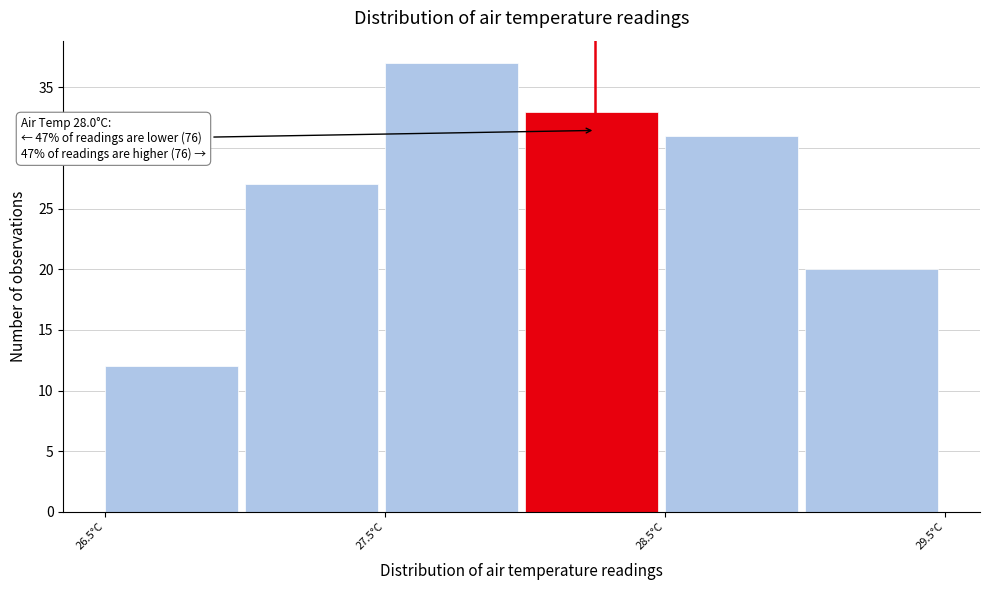

Over which range of the x-axis is the bar tallest?

27.5 to 28.0